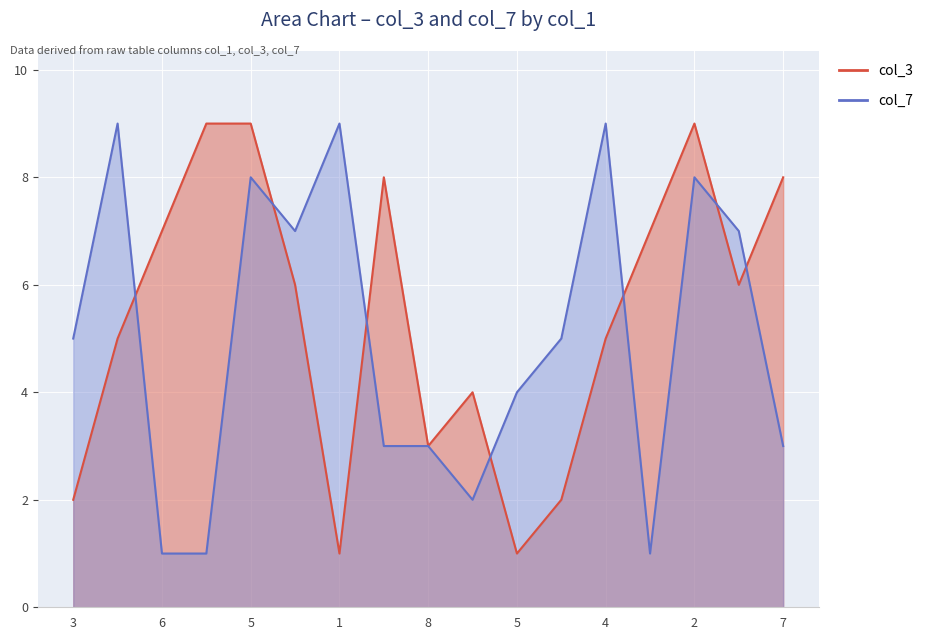

List the labels in order of col_7 value, smallest first.

6, 9, 6, 9, 7, 8, 7, 5, 3, 3, 3, 1, 5, 2, 4, 1, 4